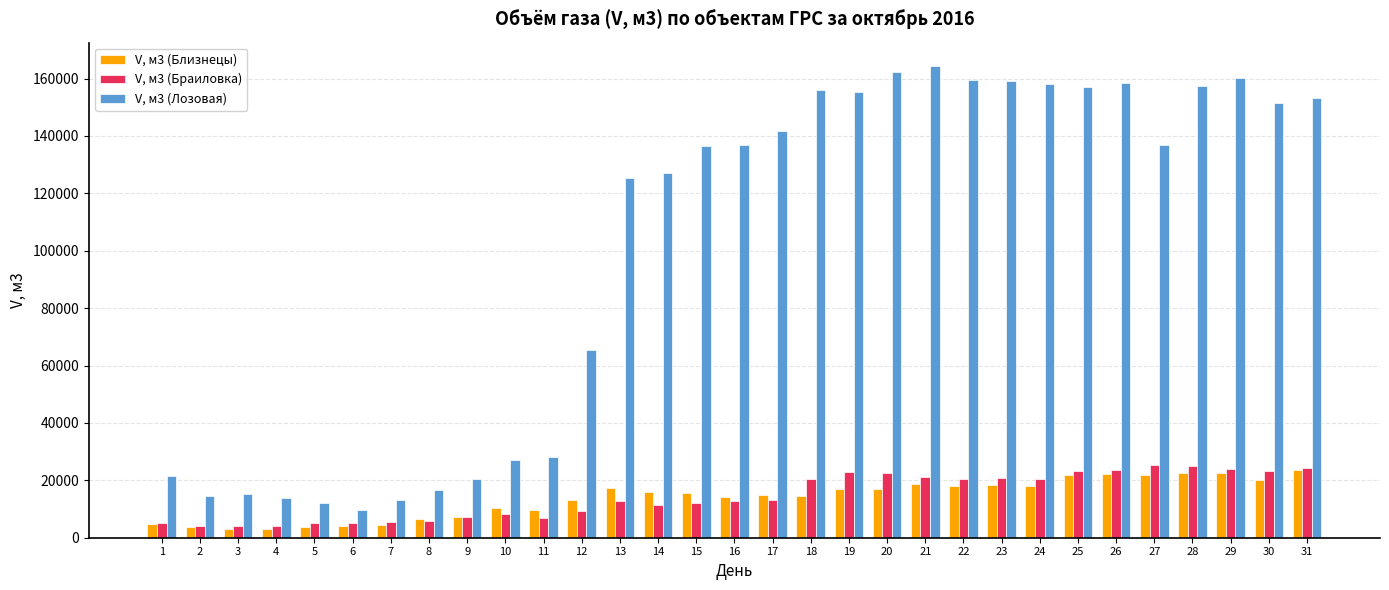

At 29, list the series in order from largest to smallest.

V, м3 (Лозовая), V, м3 (Браиловка), V, м3 (Близнецы)